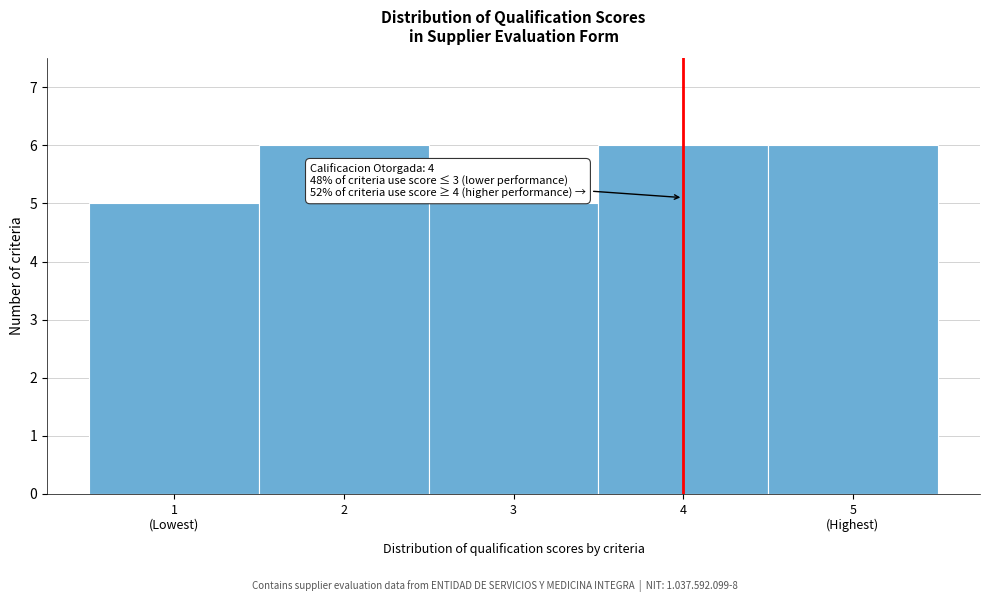

Reading left to right, list all the values displayed in this chart.

5	6	5	6	6